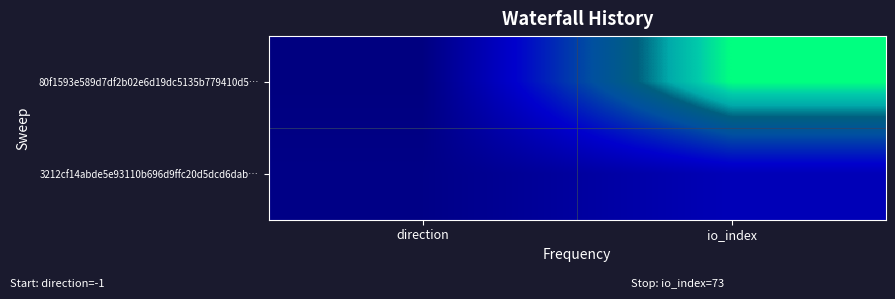

How many categories are shown in the chart?

2